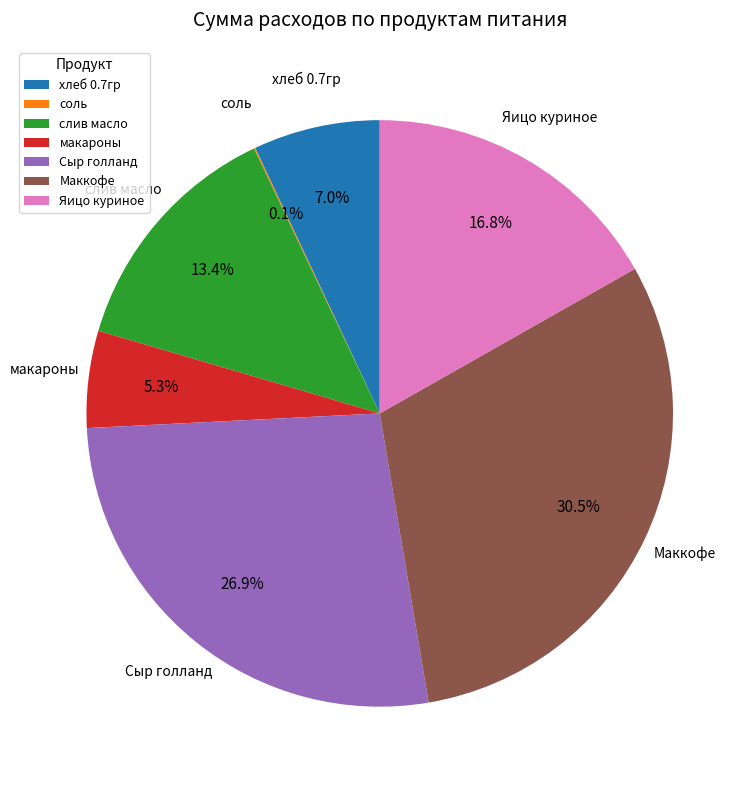

Which has a higher value, Маккофе or макароны?

Маккофе